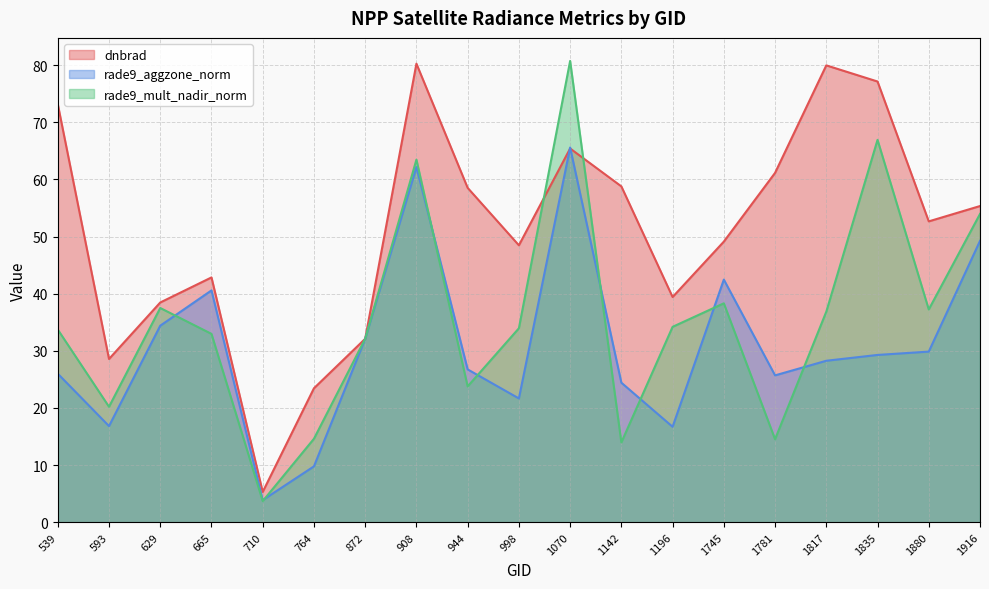

Does the chart have visible grid lines?

Yes